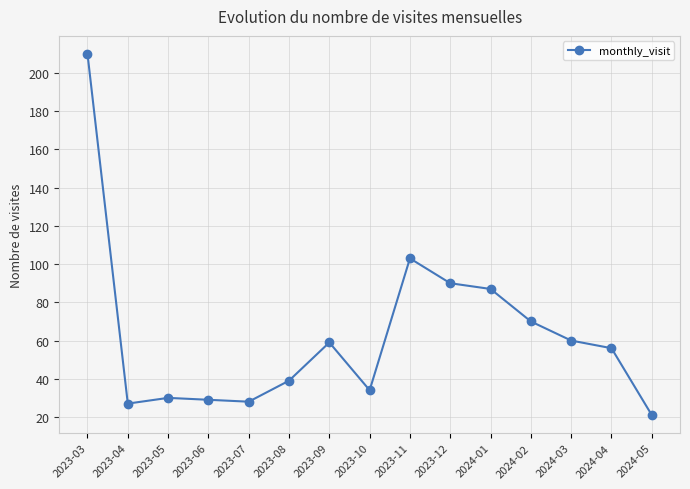

What is the maximum value shown in the chart?

210